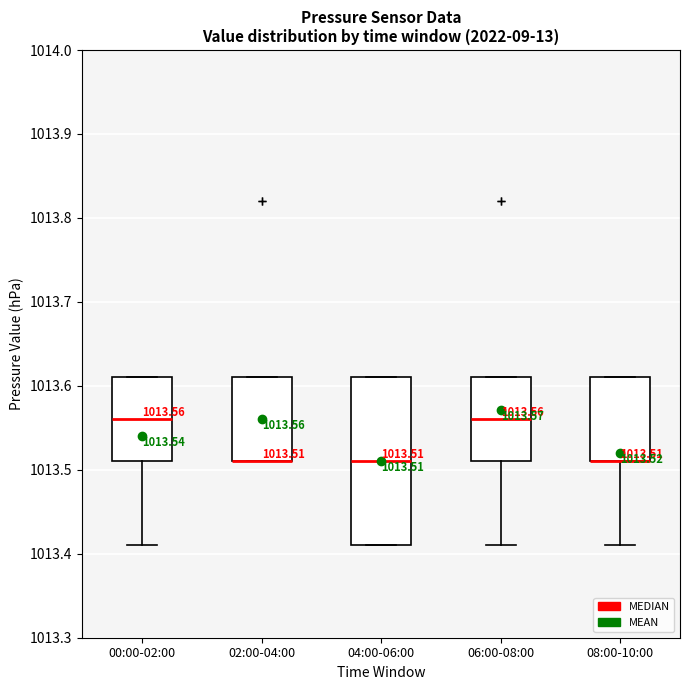

Comparing the boxes themselves (not the whiskers), which one is the tallest?

04:00-06:00